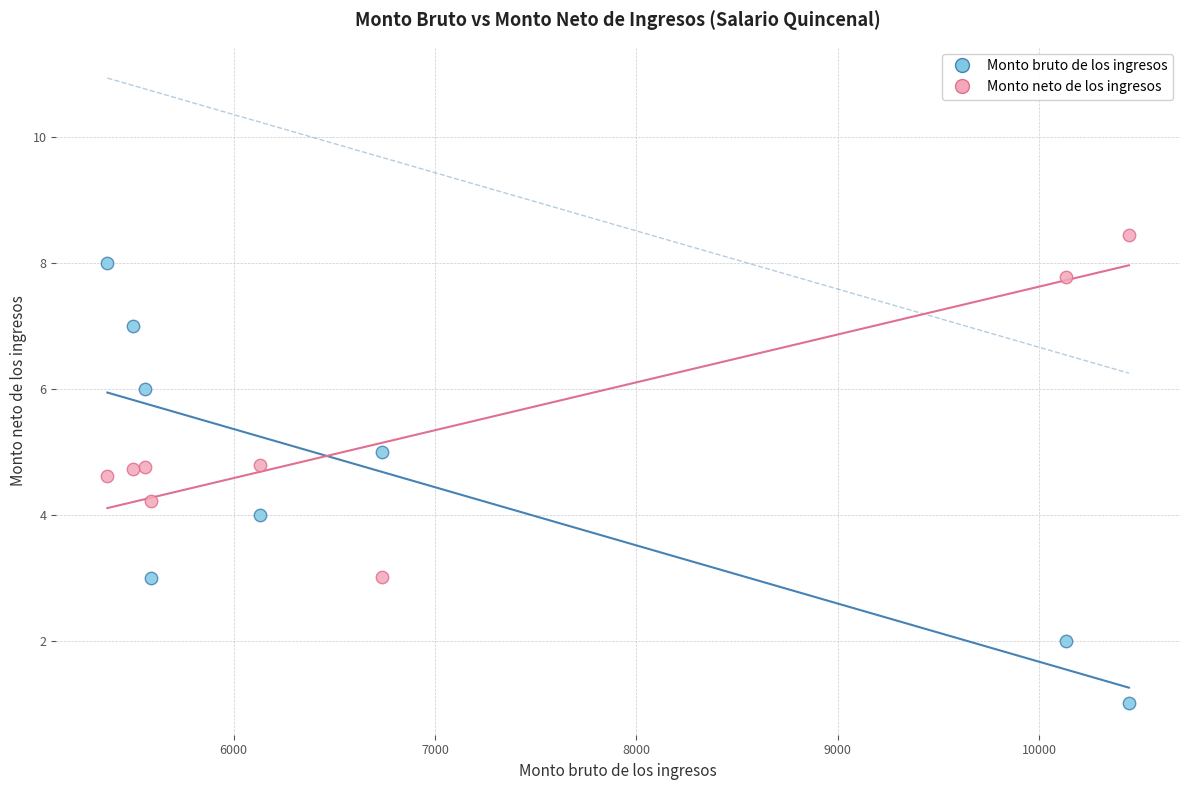

Across all data points, what is the range of X values (max minus min)?

5072.4